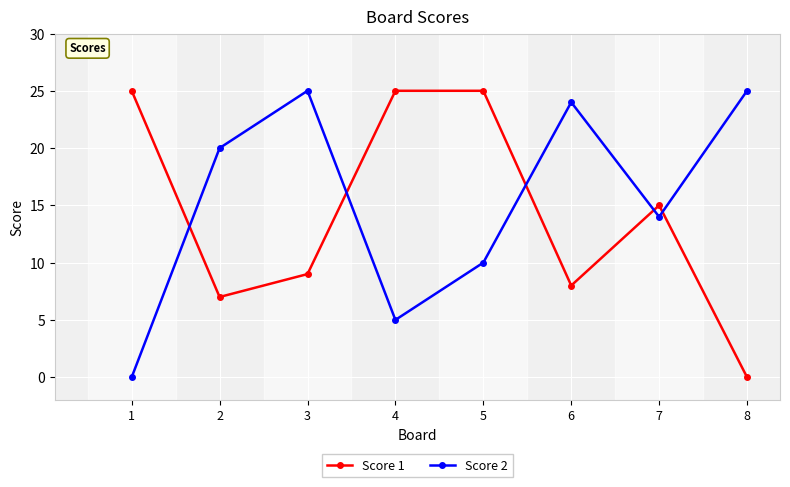

What is the average value of the Score 1 series?

14